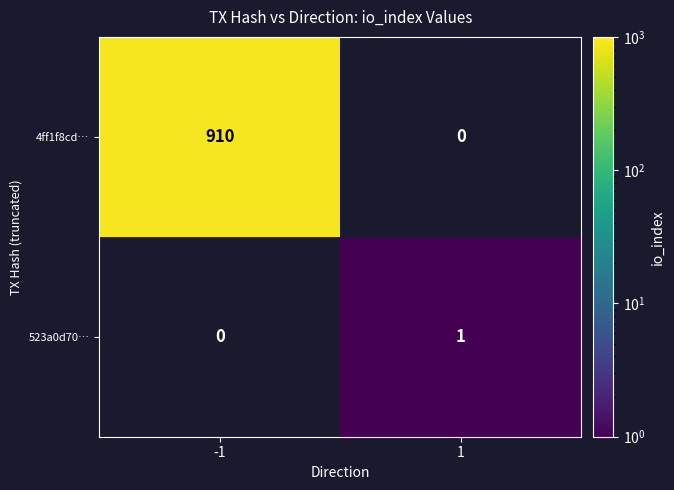

What is the difference between the 4ff1f8cd… values at 1 and -1?

910